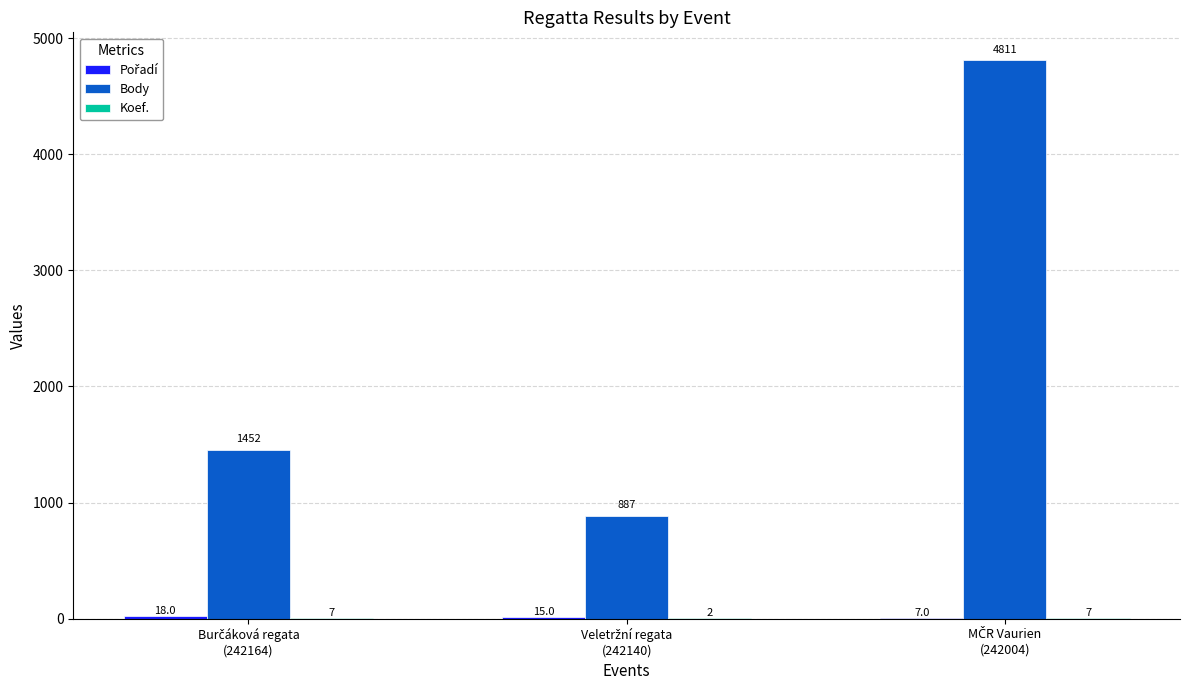

Are the bars horizontal?

No